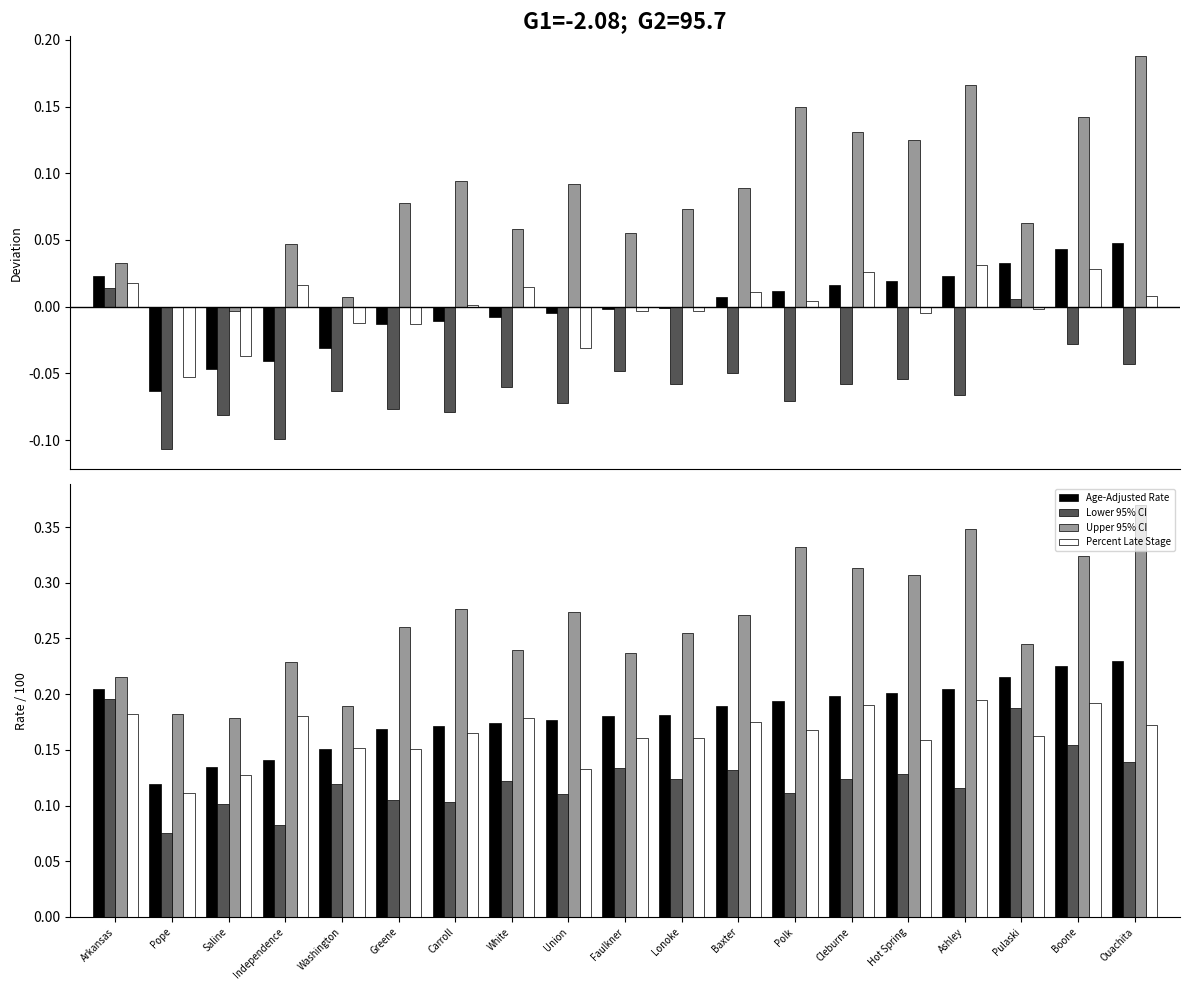

What is the difference between the highest and lowest values at Greene?

0.2